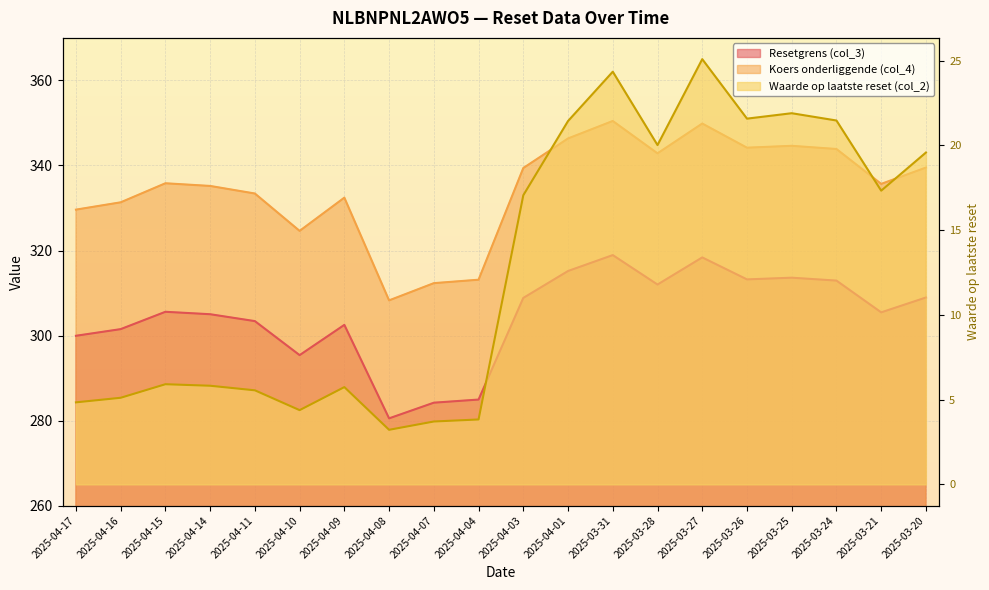

Where is the first local minimum for Koers onderliggende (col_4)?

2025-04-10